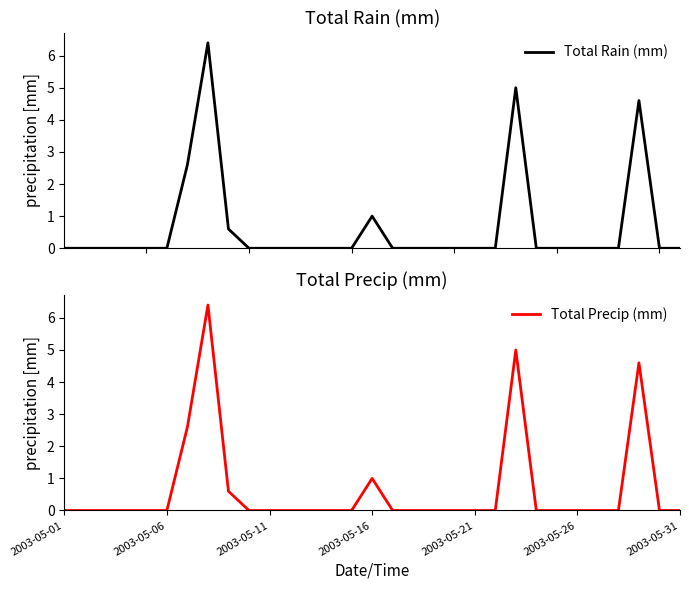

True or false: Total Precip (mm) and Total Rain (mm) intersect in this chart.

False